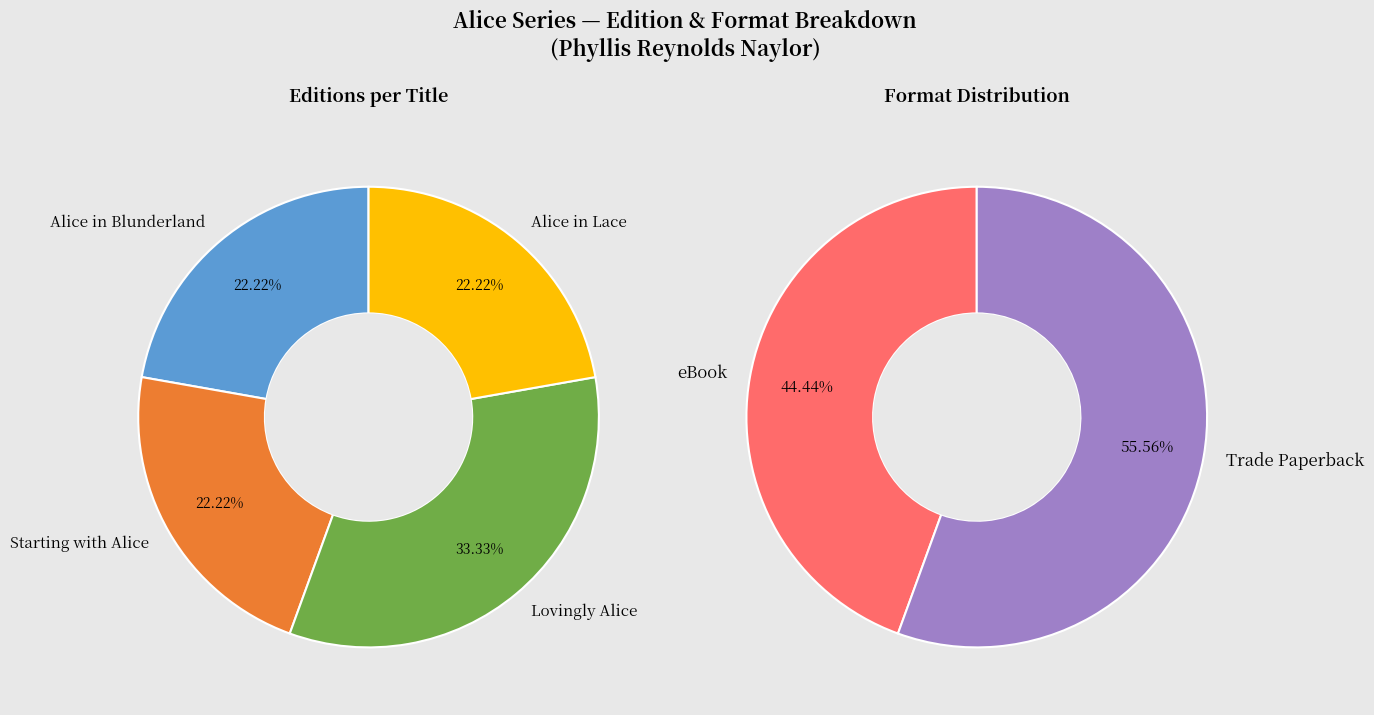

True or false: Lovingly Alice accounts for 33% of the total.

True